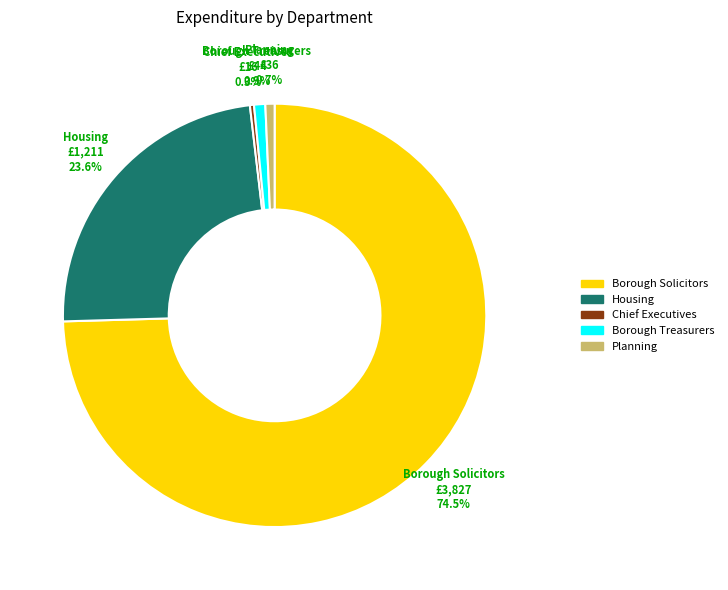

To the nearest percent, what is the average slice percentage?

20%